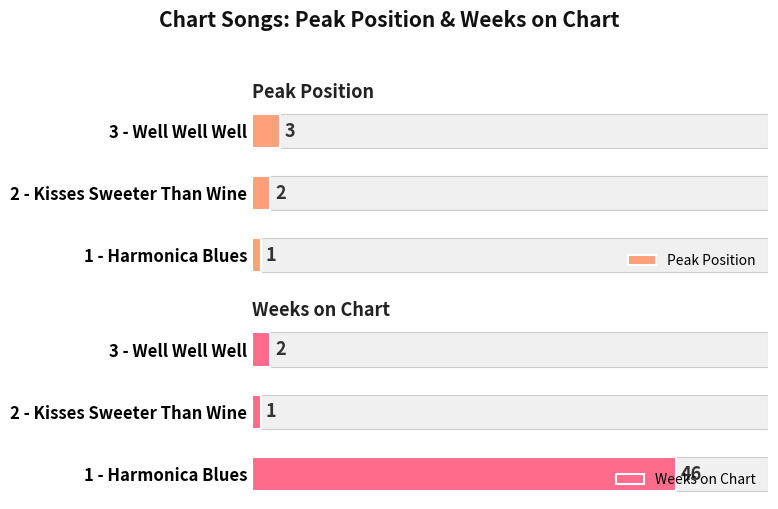

Reading left to right, transcribe all the data shown in this chart.

Peak Position: 1	2	3
Weeks on Chart: 46	1	2